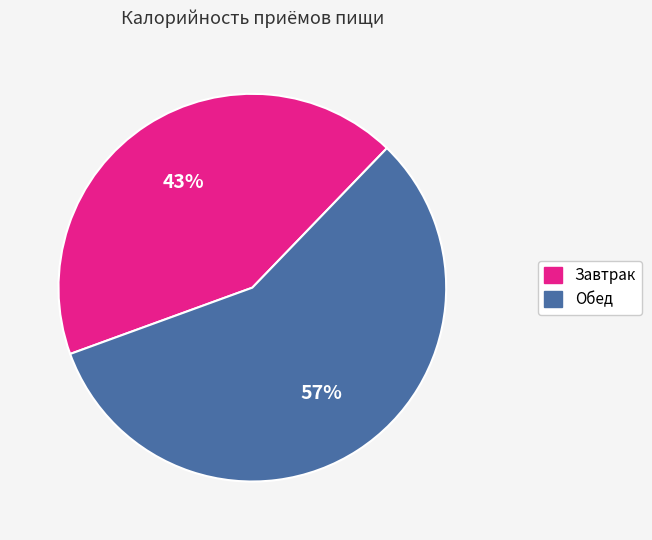

Which slice is the largest?

Обед